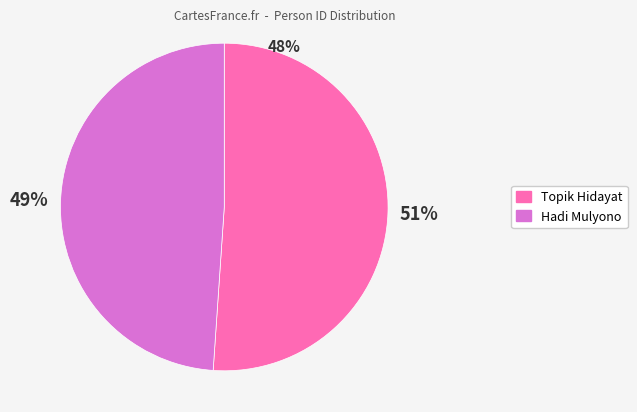

What is the majority slice?

Topik Hidayat